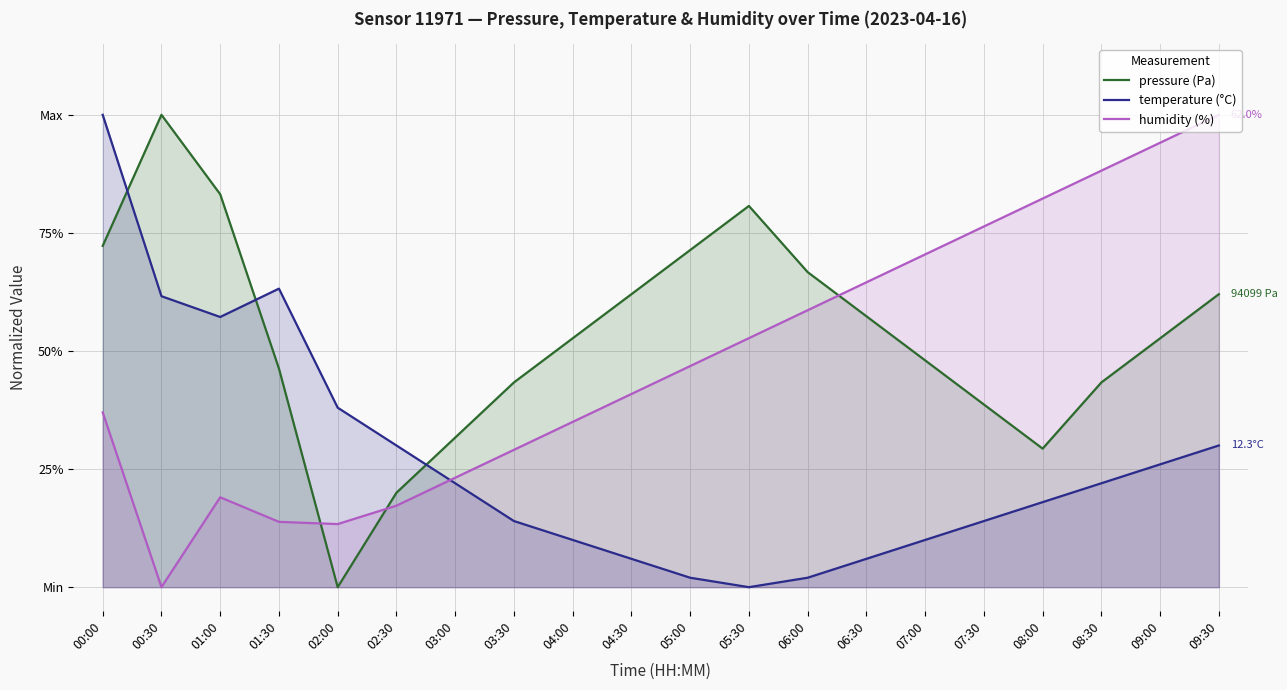

Between which two adjacent categories do temperature (°C) and humidity (%) first intersect?

02:30 and 03:00